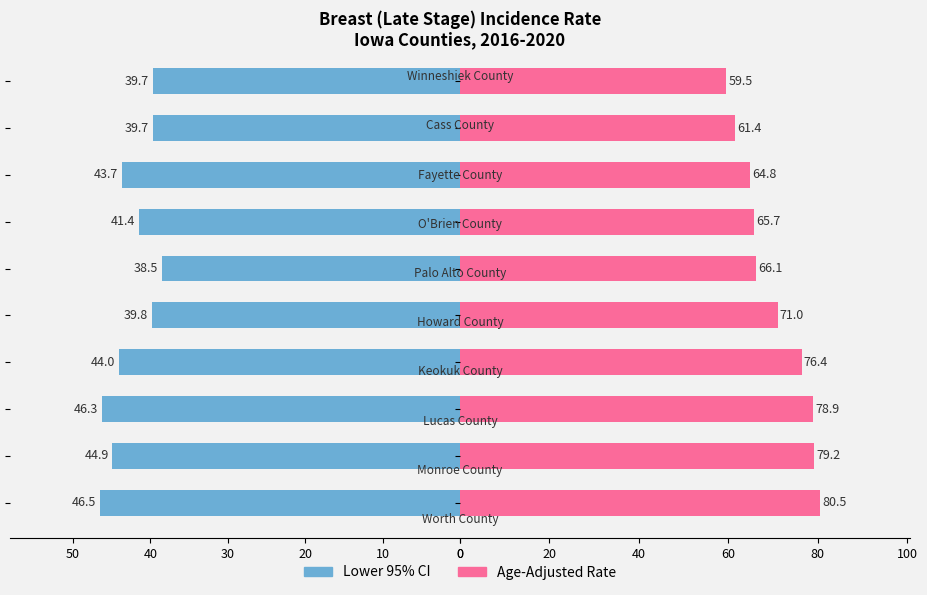

Reading left to right, extract all data points from this chart.

Lower 95% CI: 46.5	44.9	46.3	44.0	39.8	38.5	41.4	43.7	39.7	39.7
Age-Adjusted Rate: 80.5	79.2	78.9	76.4	71.0	66.1	65.7	64.8	61.4	59.5